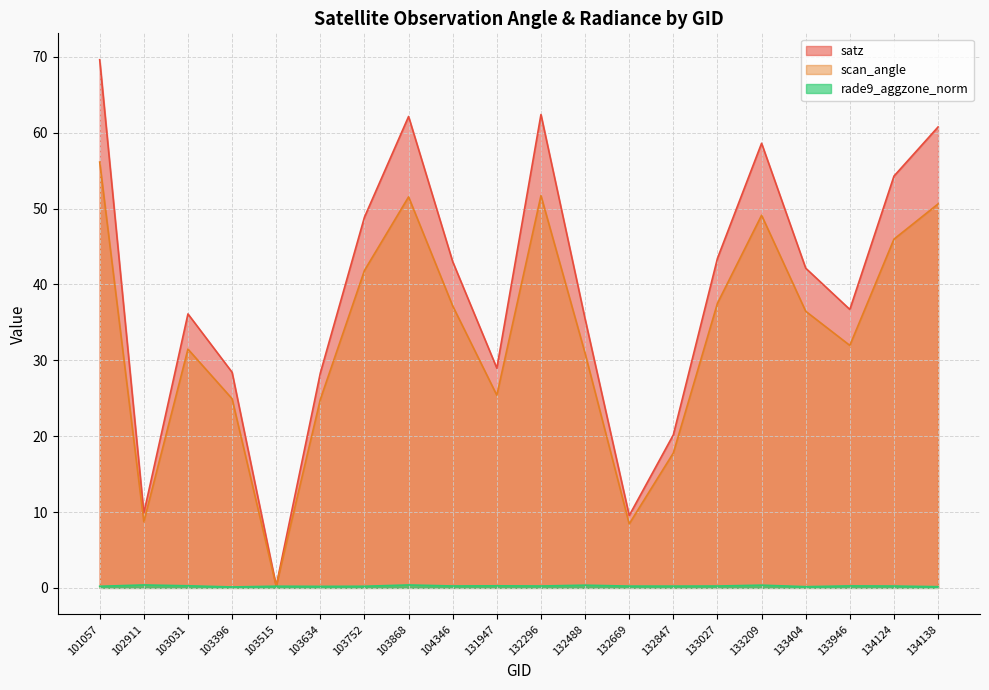

What is the sum of all rade9_aggzone_norm values?

5.1